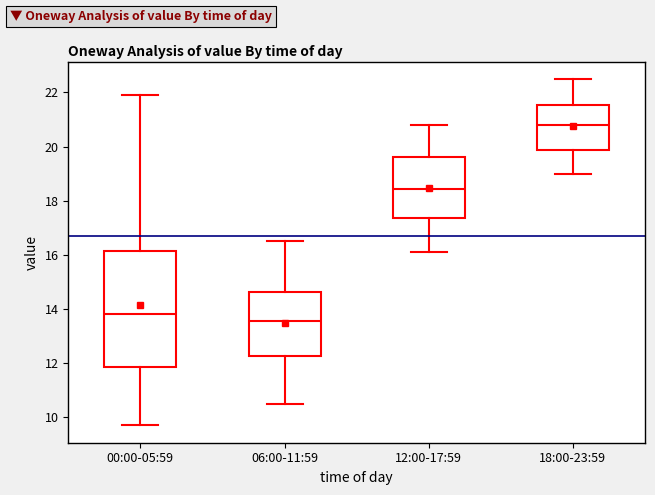

Reading left to right, read every box against the y-axis: the position of its median line, the range the box covers, and the ends of its whiskers. The values are not printed on the chart, so give them approximately, as read against the axis.

00:00-05:59: median 13.8, box 11.8 to 16.2, whiskers 9.8 to 22.0
06:00-11:59: median 13.6, box 12.2 to 14.6, whiskers 10.6 to 16.6
12:00-17:59: median 18.4, box 17.4 to 19.6, whiskers 16.2 to 20.8
18:00-23:59: median 20.8, box 19.8 to 21.6, whiskers 19.0 to 22.6